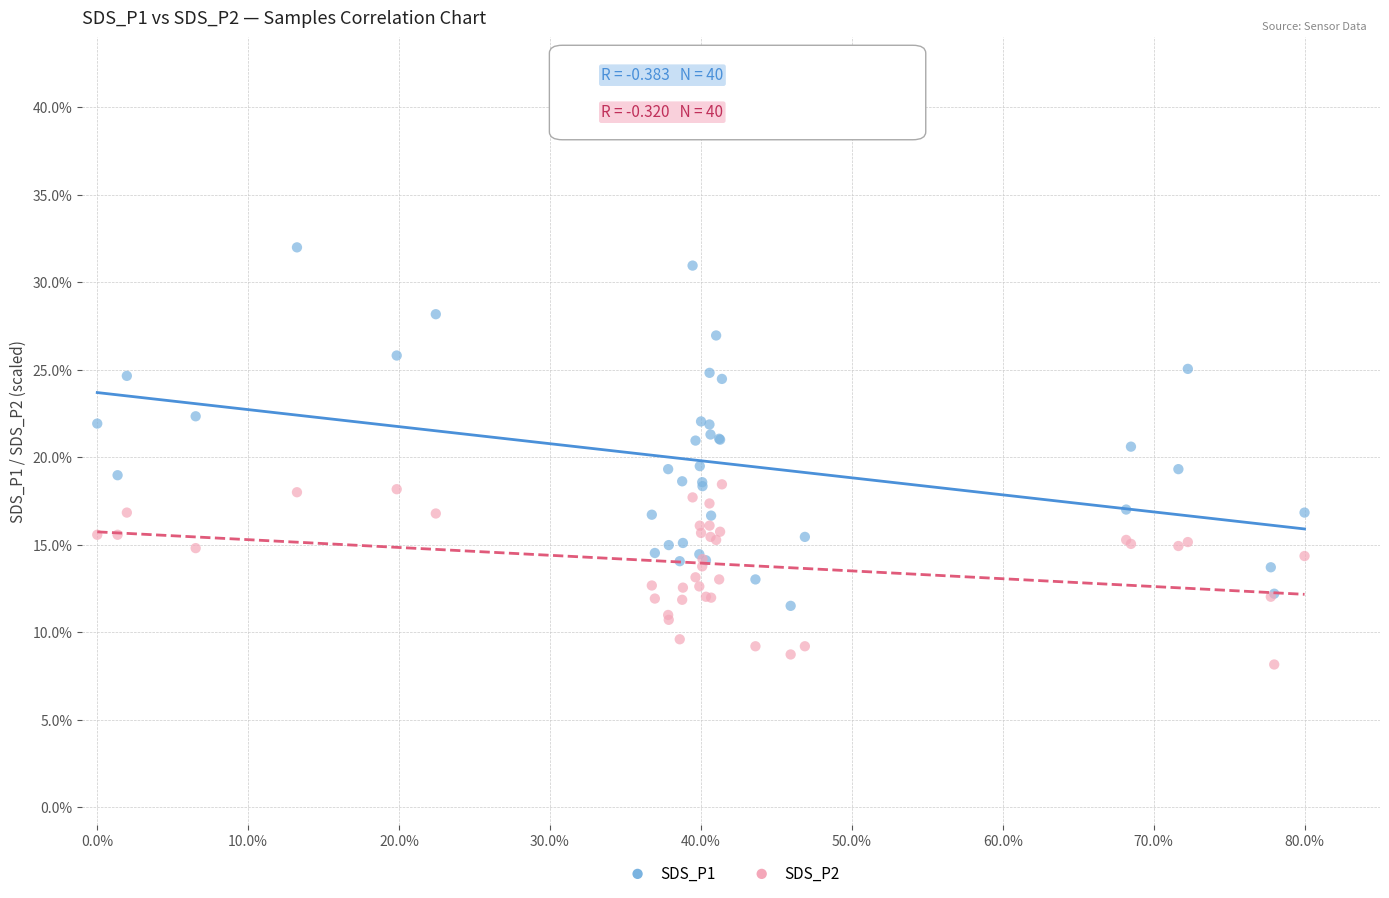

Which series contains the highest Y value?

SDS_P1